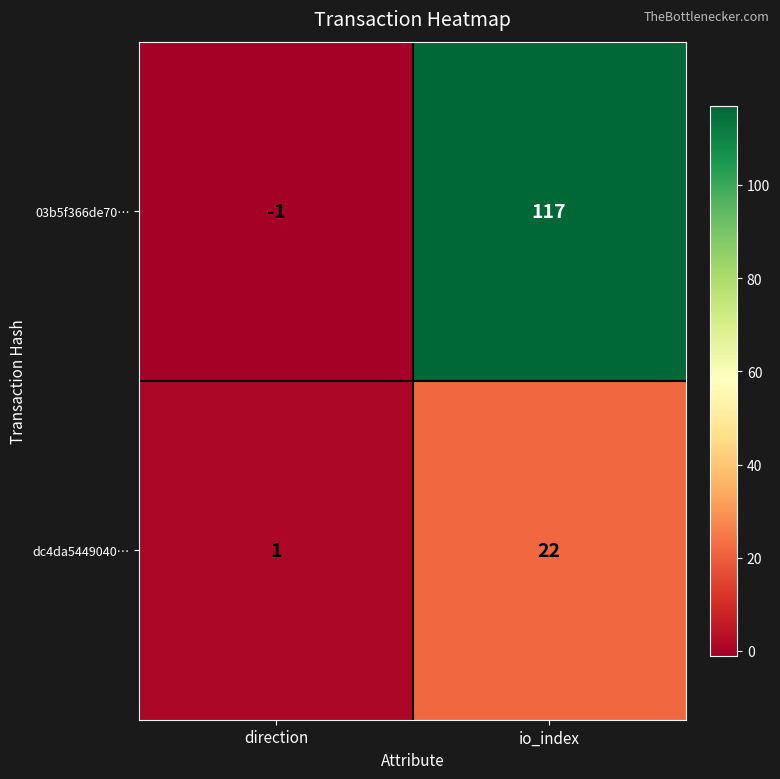

What is the sum of all dc4da5449040… values?

23